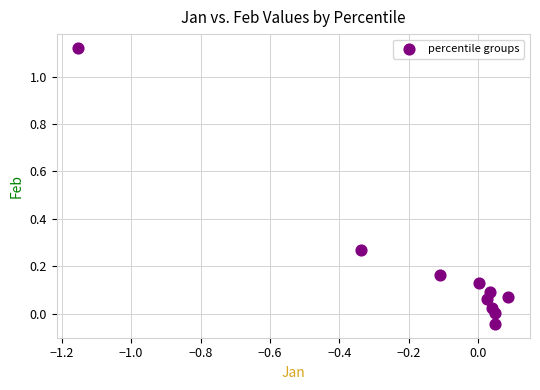

What is the range of Y values (max minus min)?

1.2